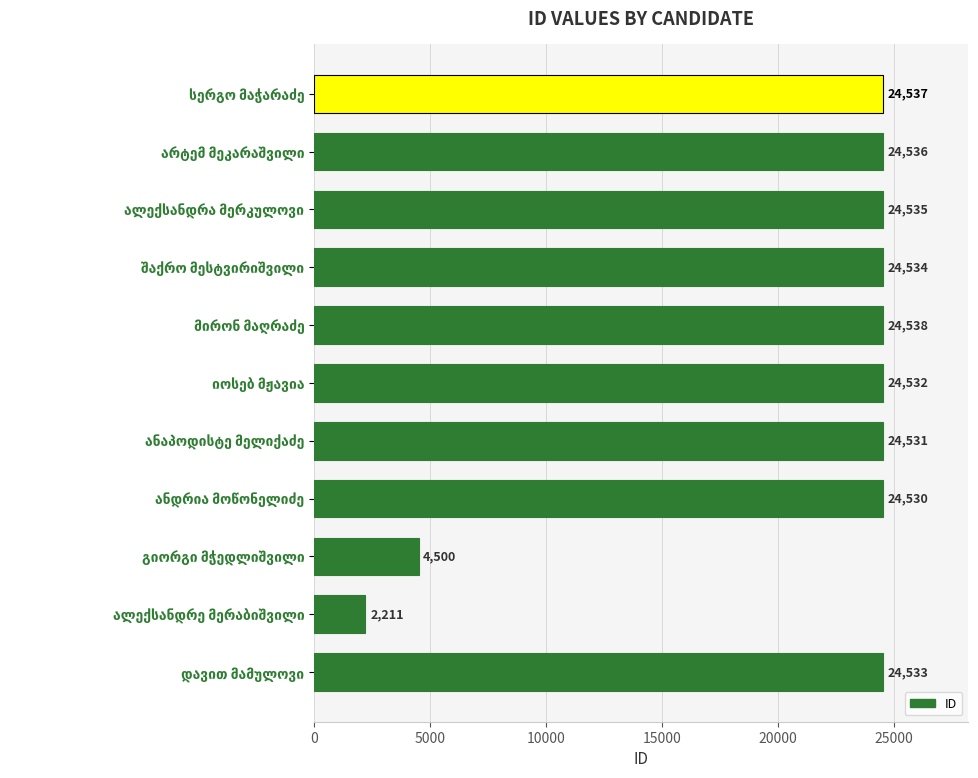

What is the smallest value displayed?

2211